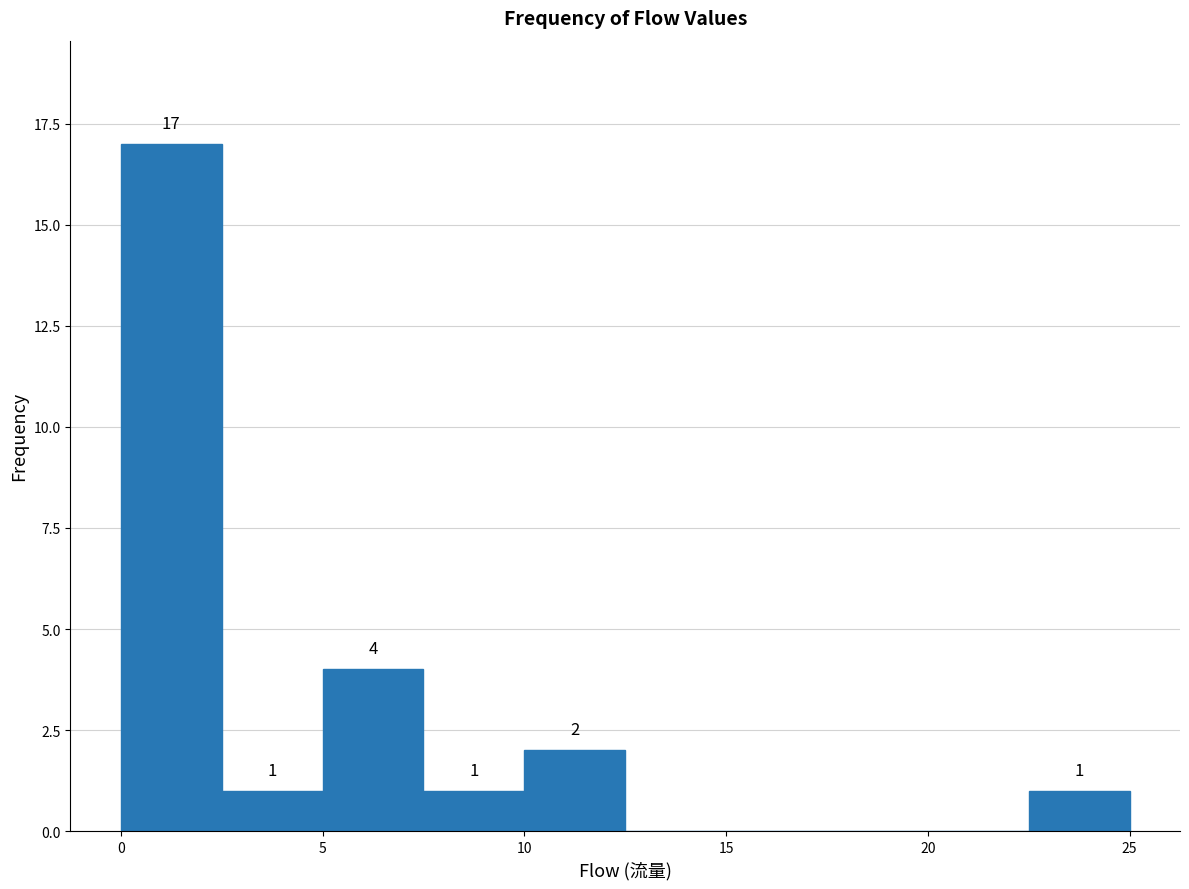

Which range on the x-axis has the tallest bar?

0.0 to 2.5